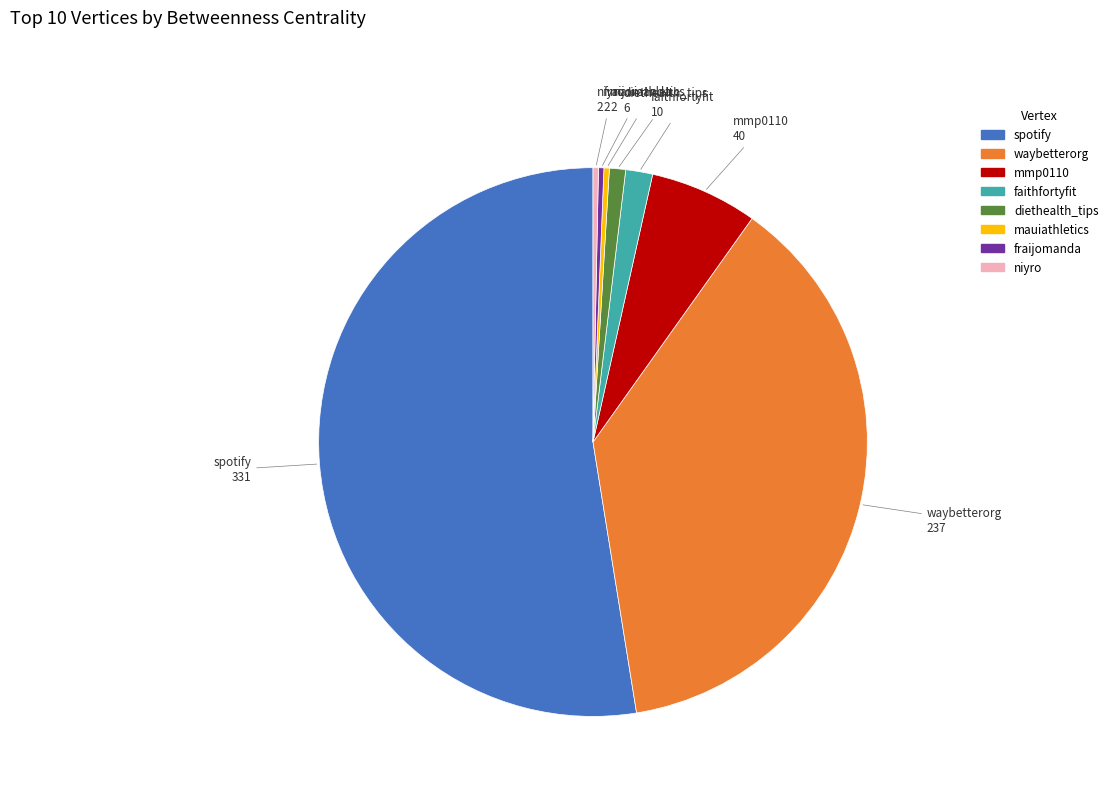

Combined, do spotify and mmp0110 account for over 50%?

Yes